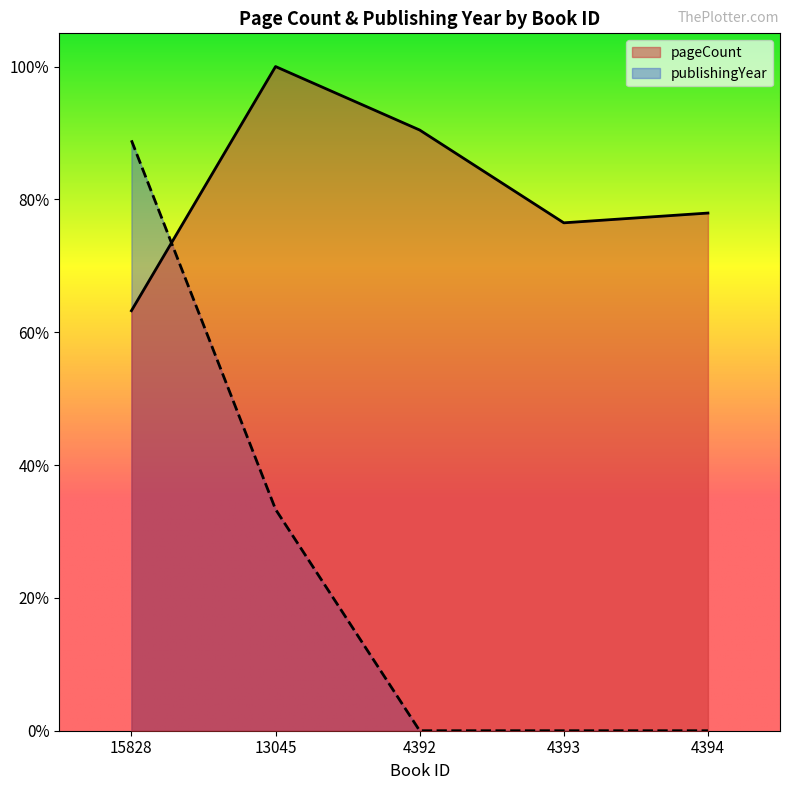

The pageCount series shows 0.4 at 15828. True or false?

False